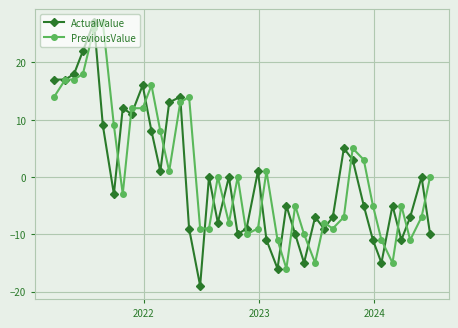

What is the difference between the maximum and minimum values in the ActualValue series?

46